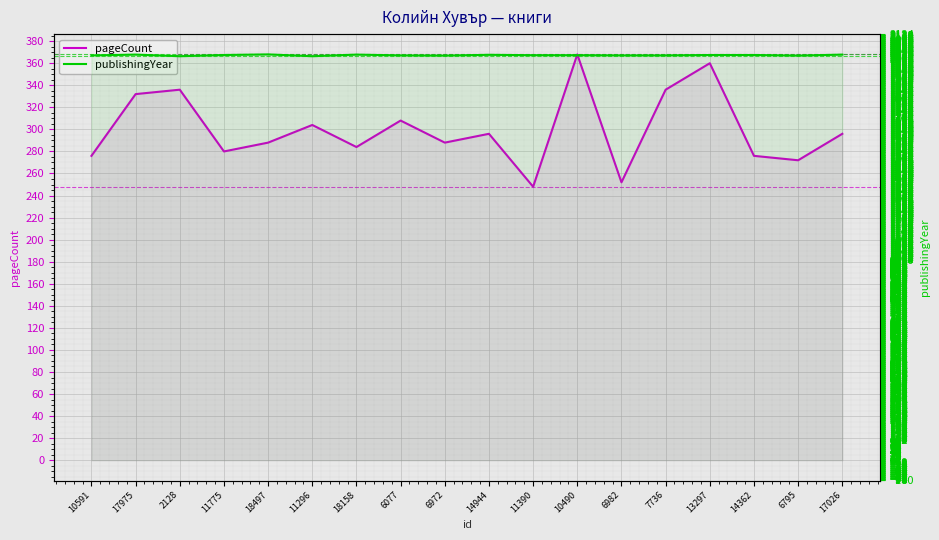

Where is the first local maximum for publishingYear?

17975